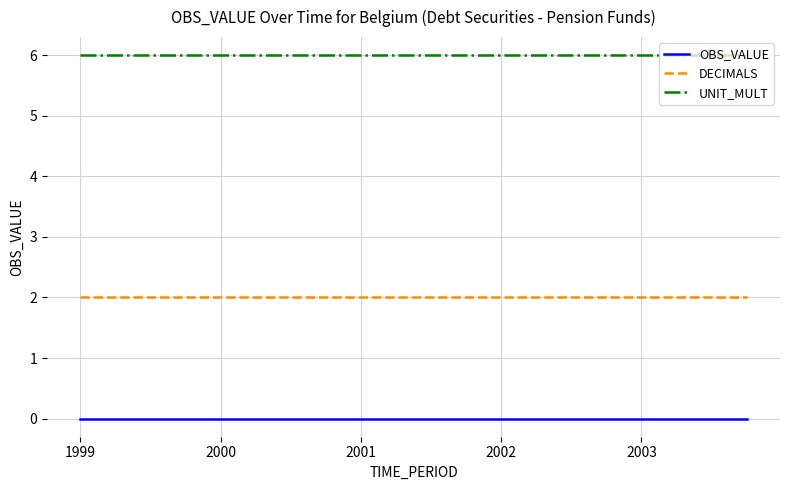

What is the highest value of the DECIMALS series?

2